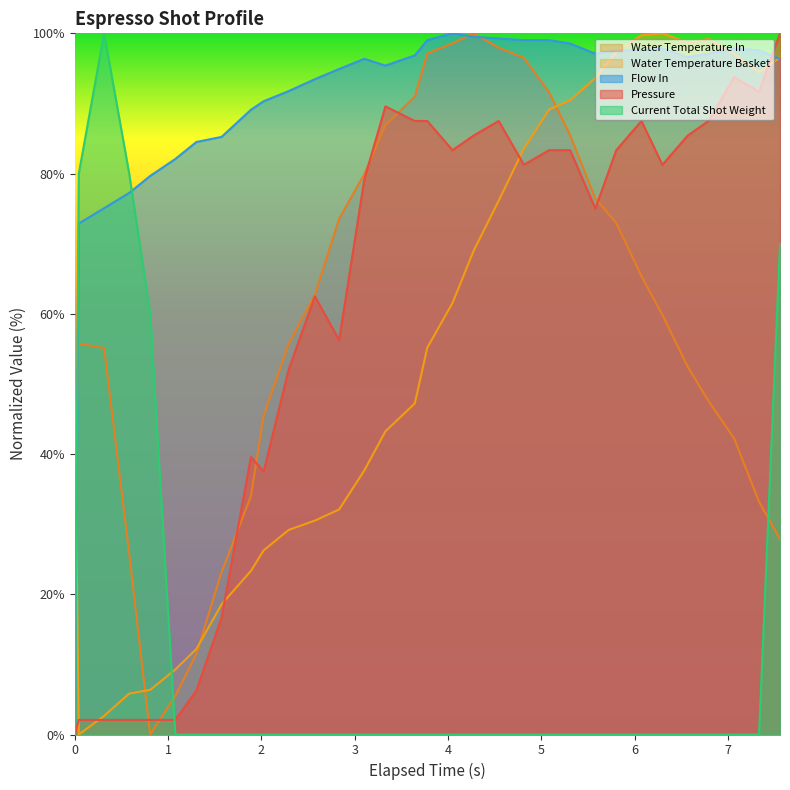

Is it true that pressure equals 1.4 at 1?

False